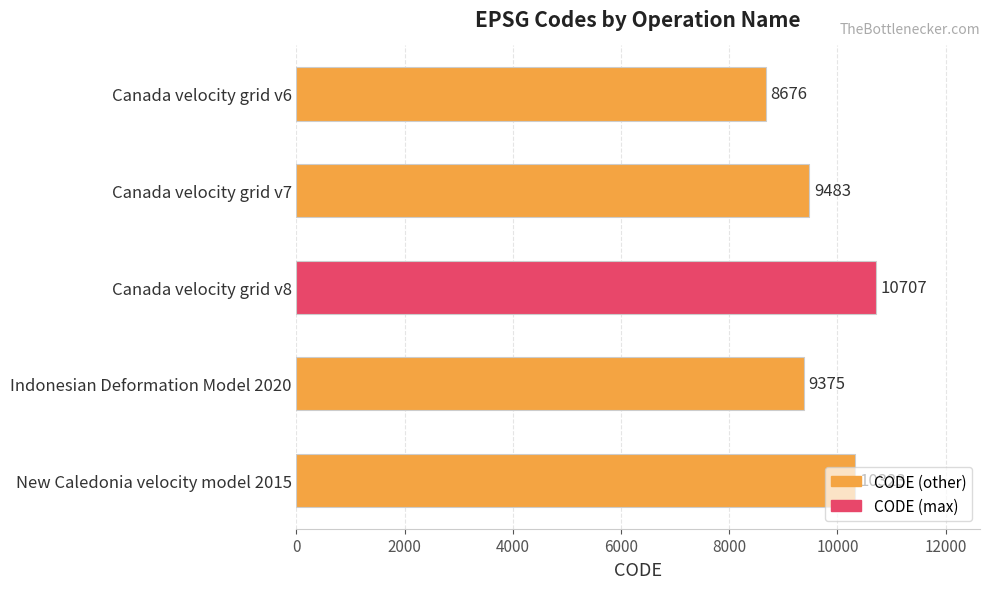

Where is the data nearest to the value 9691?

Canada velocity grid v7